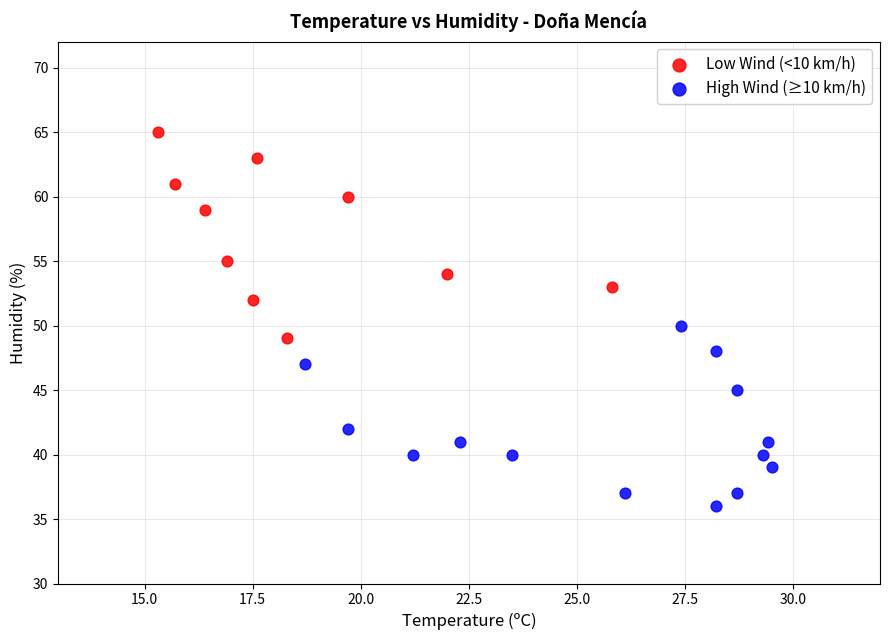

Which series reaches the minimum Y coordinate?

High Wind (≥10 km/h)